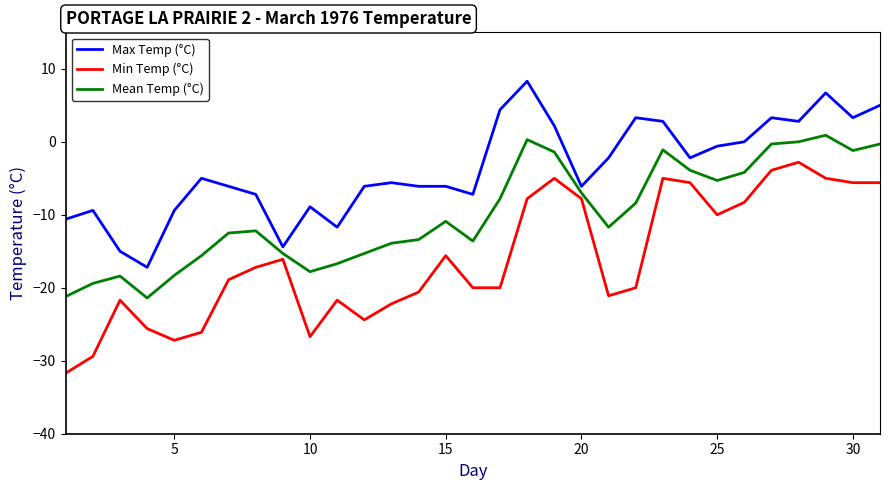

True or false: Min Temp (°C) and Max Temp (°C) cross at least once.

False